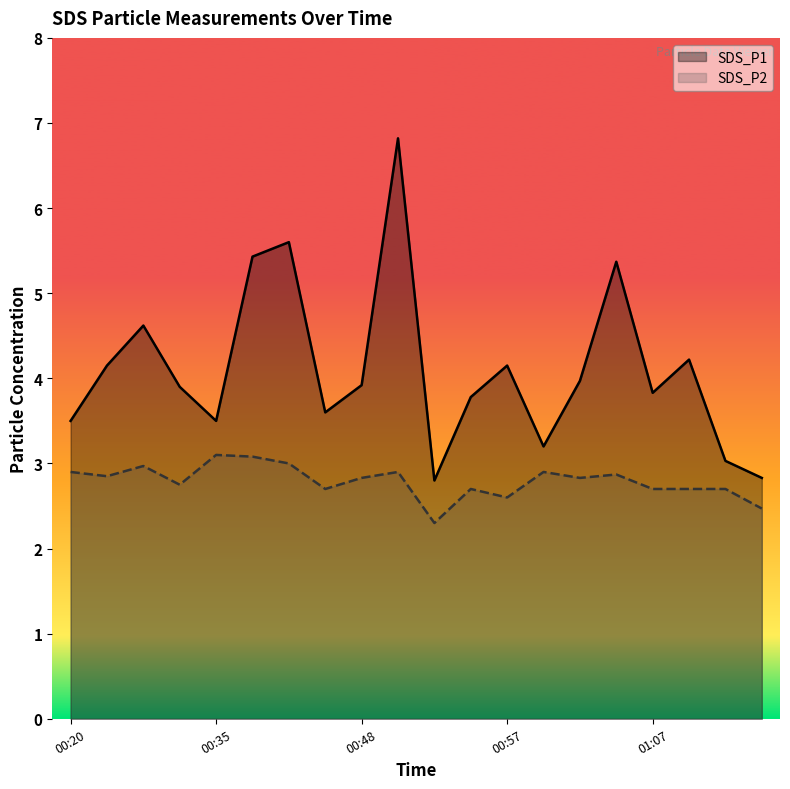

At which category does SDS_P1 reach its first local valley?

00:35